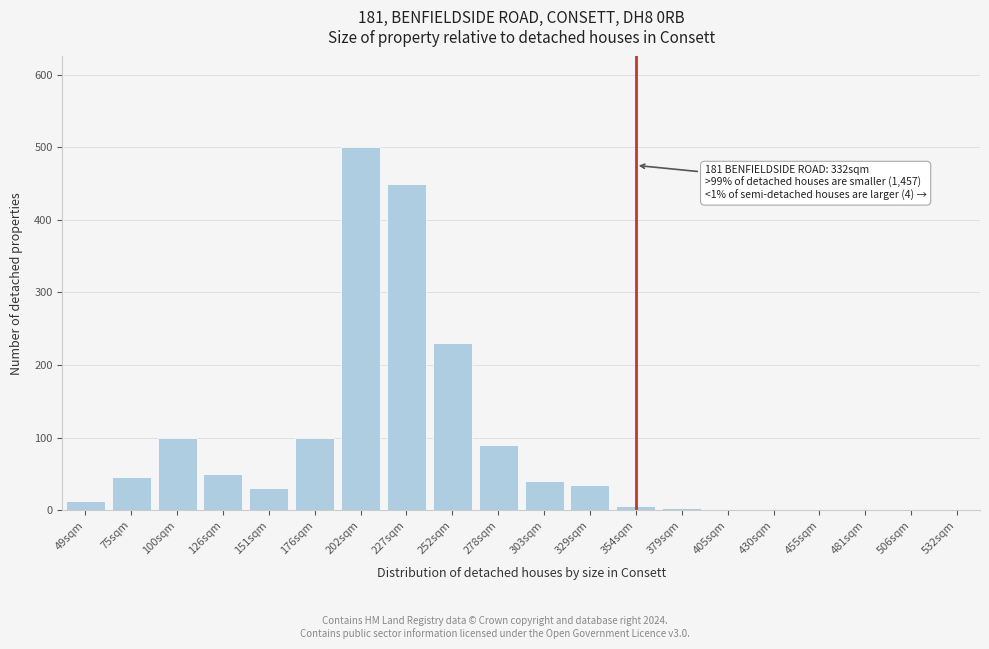

What is the change in value from 202sqm to 303sqm?

-460